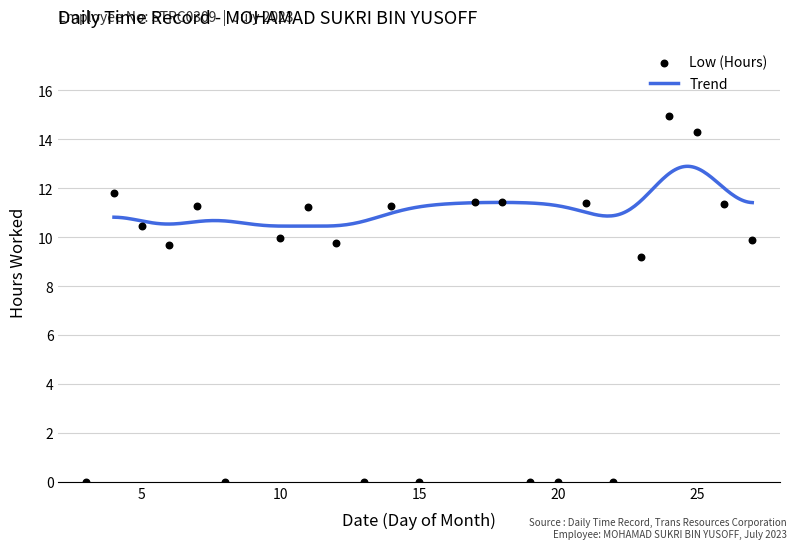

Between 15 and 27, which is larger?

27